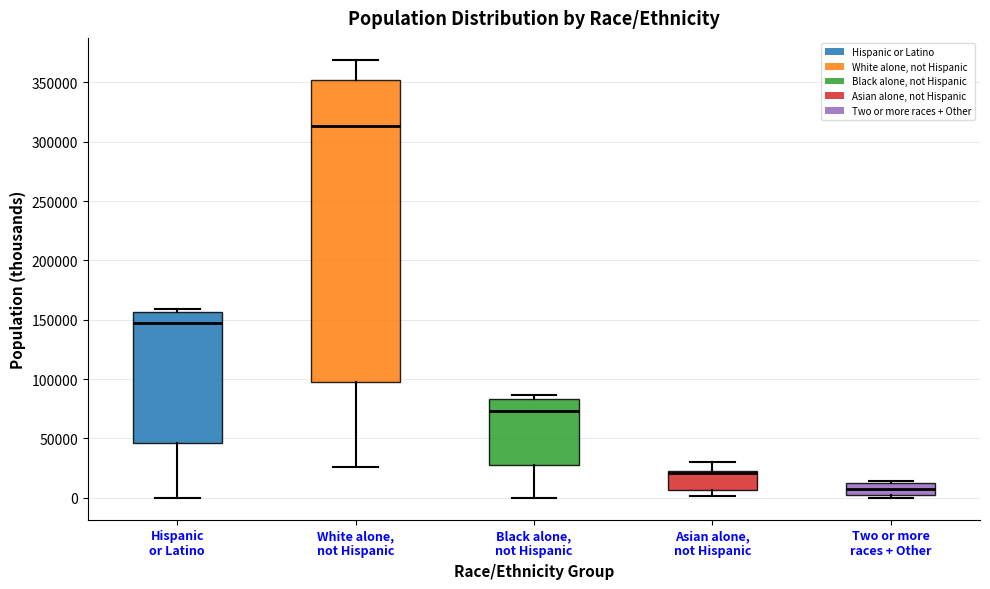

Comparing the boxes themselves (not the whiskers), which one is the tallest?

White alone, not Hispanic